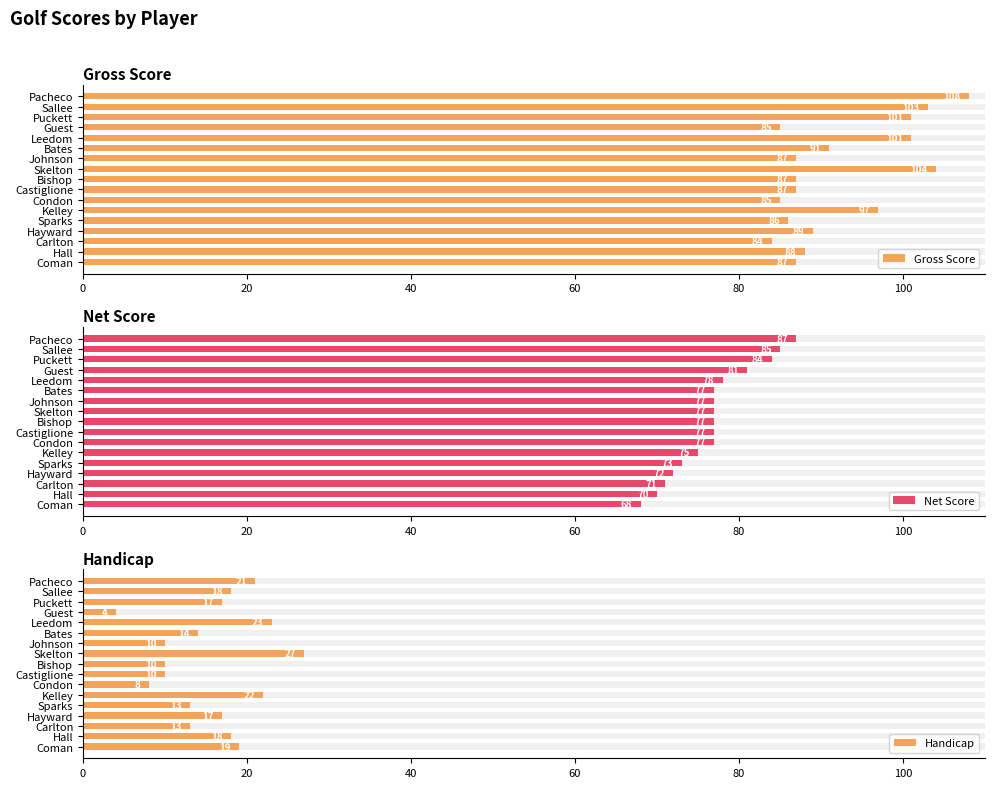

Is the value of Handicap at Coman greater than the value of Gross Score at Skelton?

No